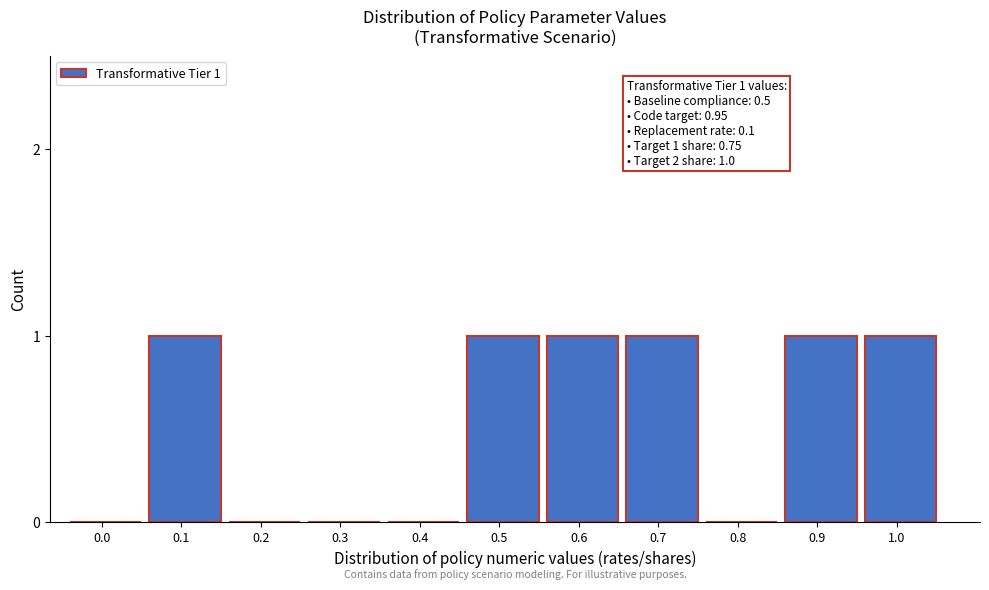

Reading left to right, transcribe all the data shown in this chart.

0.0=0	0.1=1	0.2=0	0.3=0	0.4=0	0.5=1	0.6=1	0.7=1	0.8=0	0.9=1	1.0=1